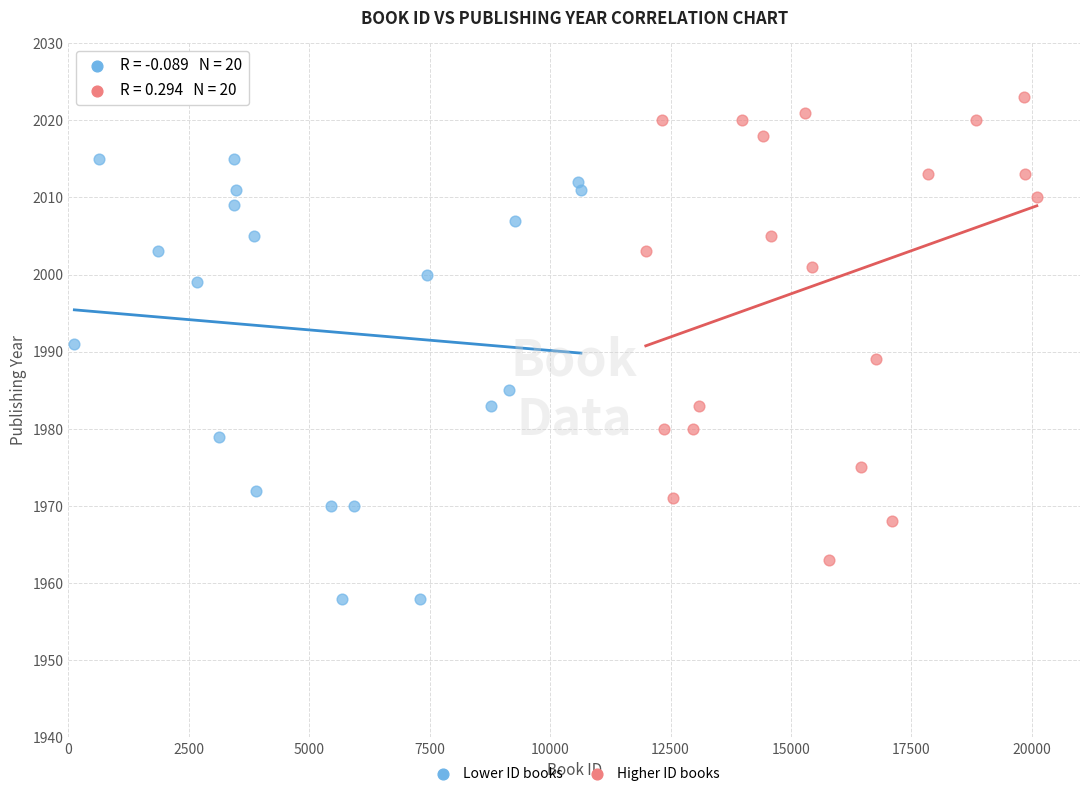

Which series contains the highest Y value?

Higher ID books